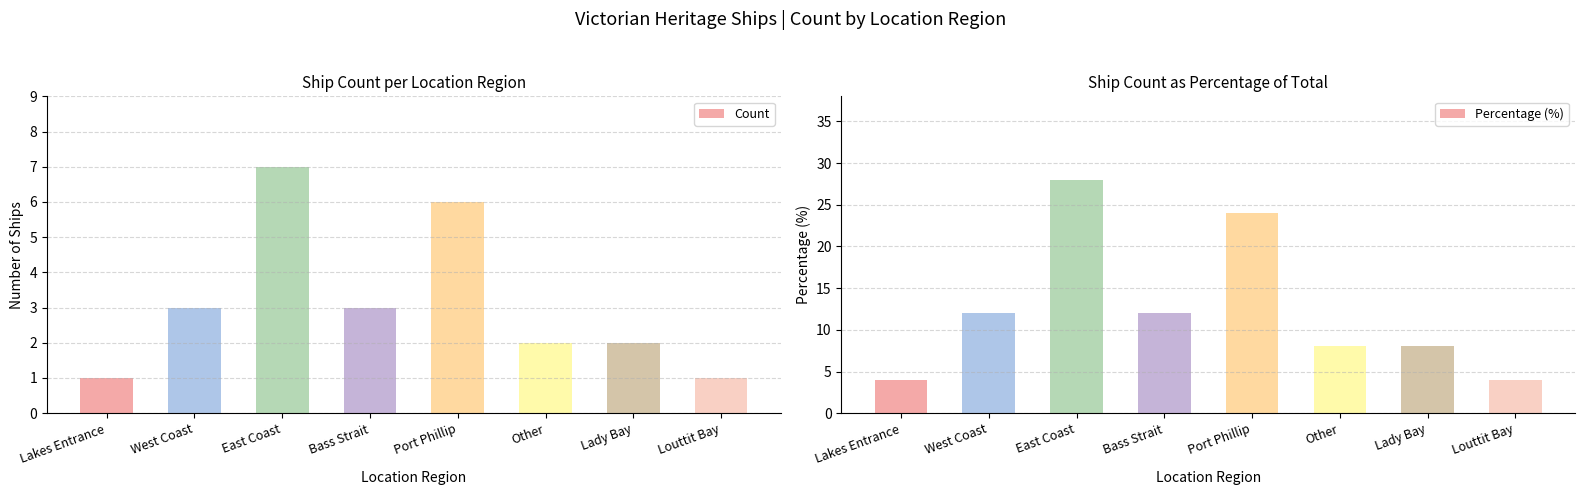

What is the highest value of the Percentage (%) series?

28.0